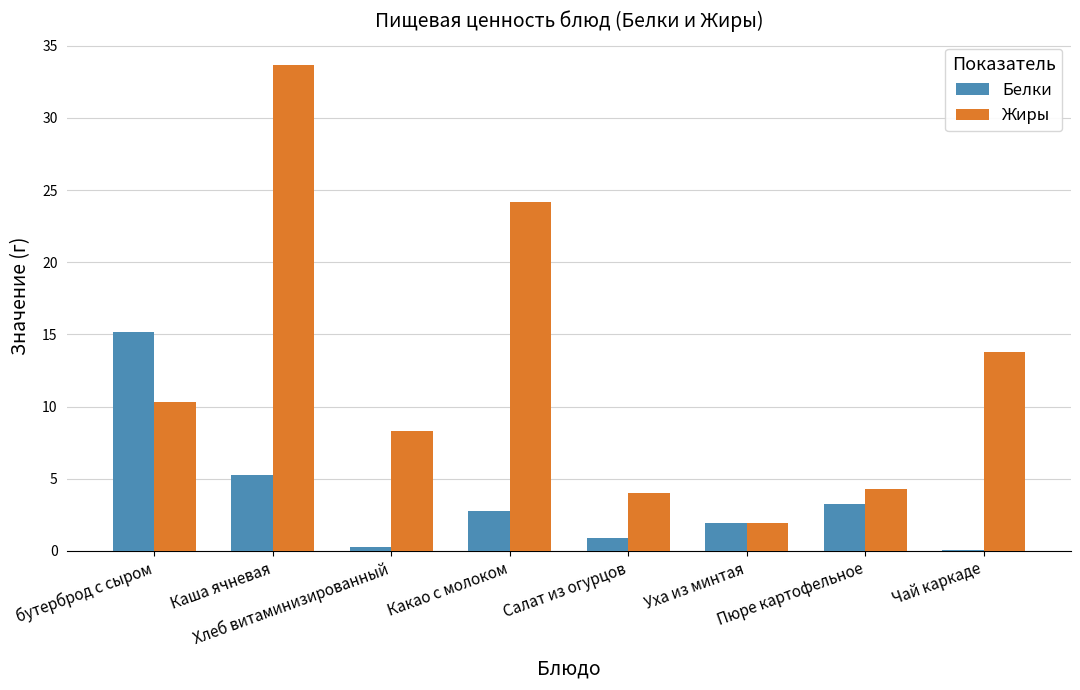

How many data points does each series have?

8